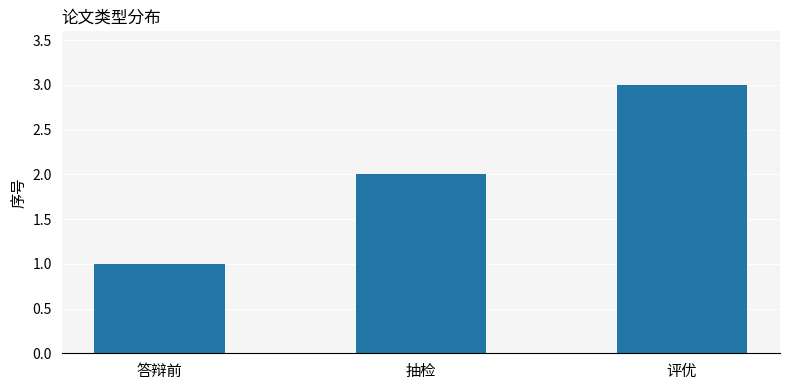

At which category does the chart reach its peak across all series?

评优